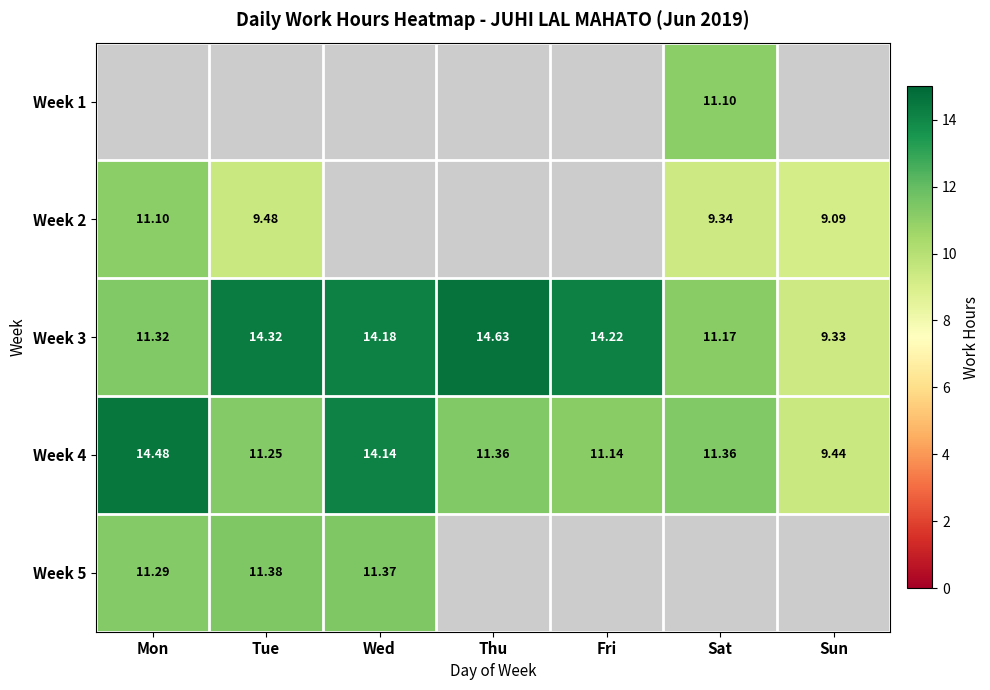

Which category has the highest value in the Week 4 series?

Mon